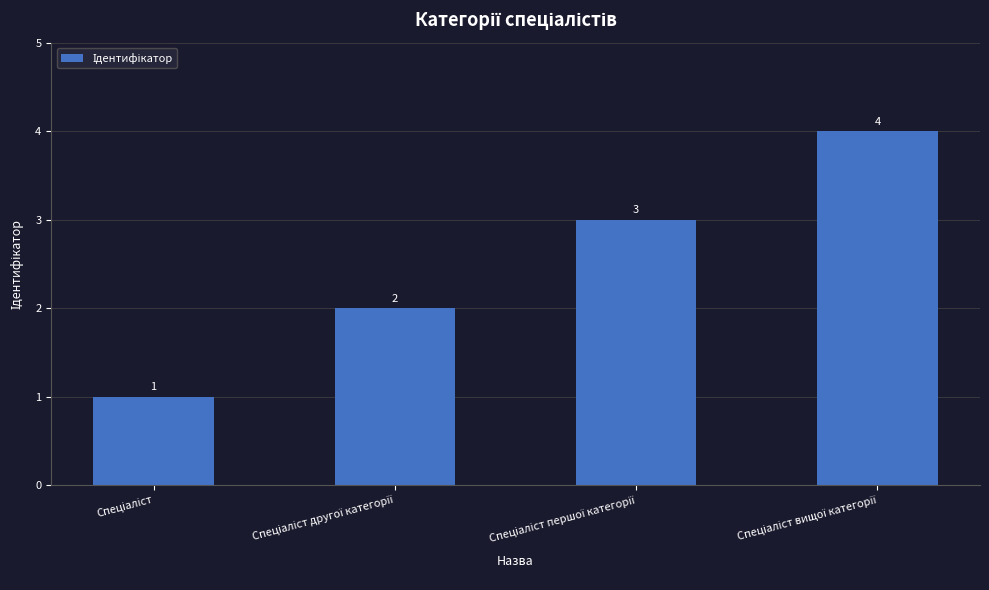

What is the value of the 1st bar from the left?

1